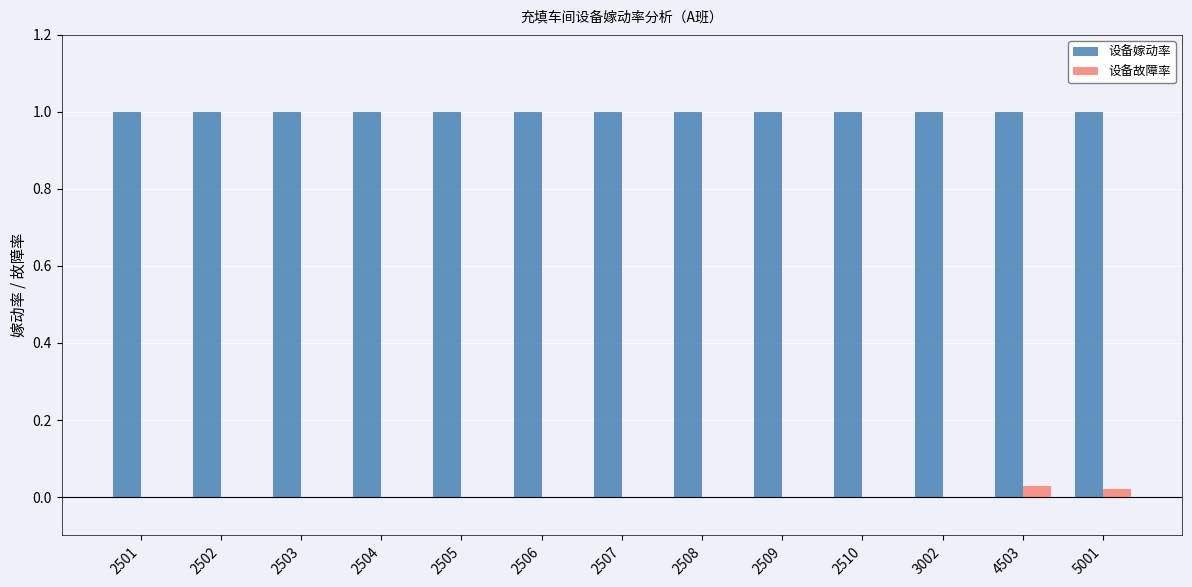

True or false: 设备嫁动率 has a value of 1.0 at 2501.

True